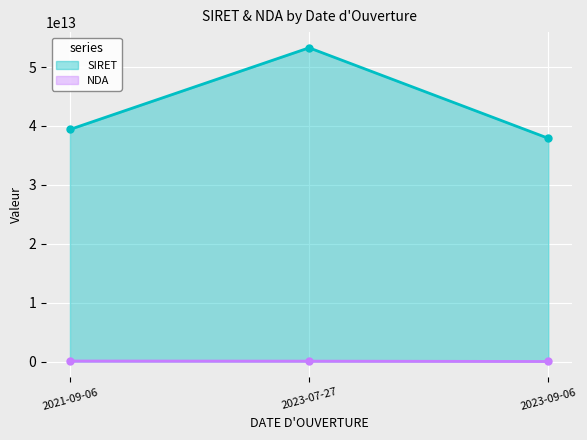

Reading left to right, extract all data points from this chart.

SIRET: 39412269100048	53275739000036	37910926700060
NDA: 93840131384	72330846033	11921948692